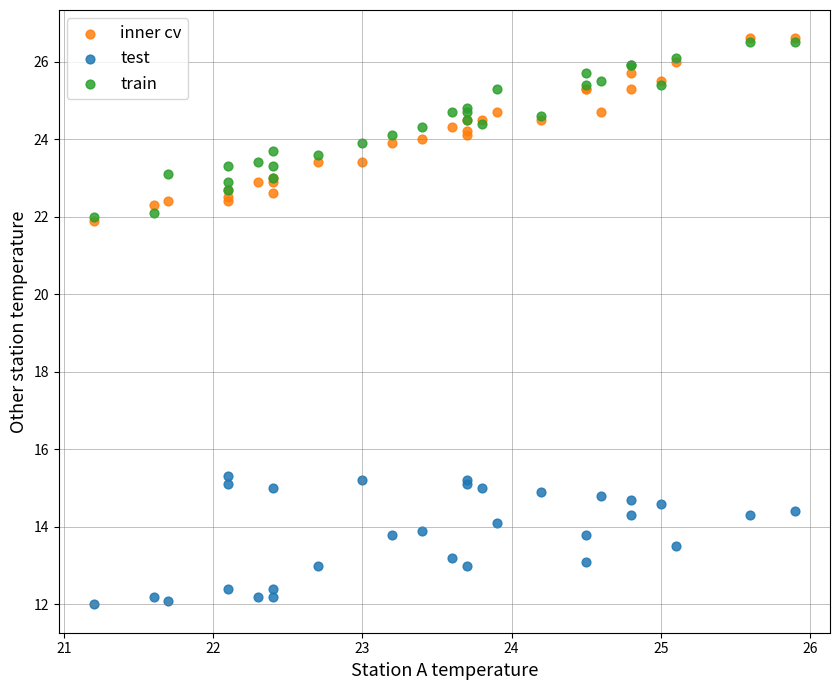

What are all the series names shown in the legend?

inner cv, test, train